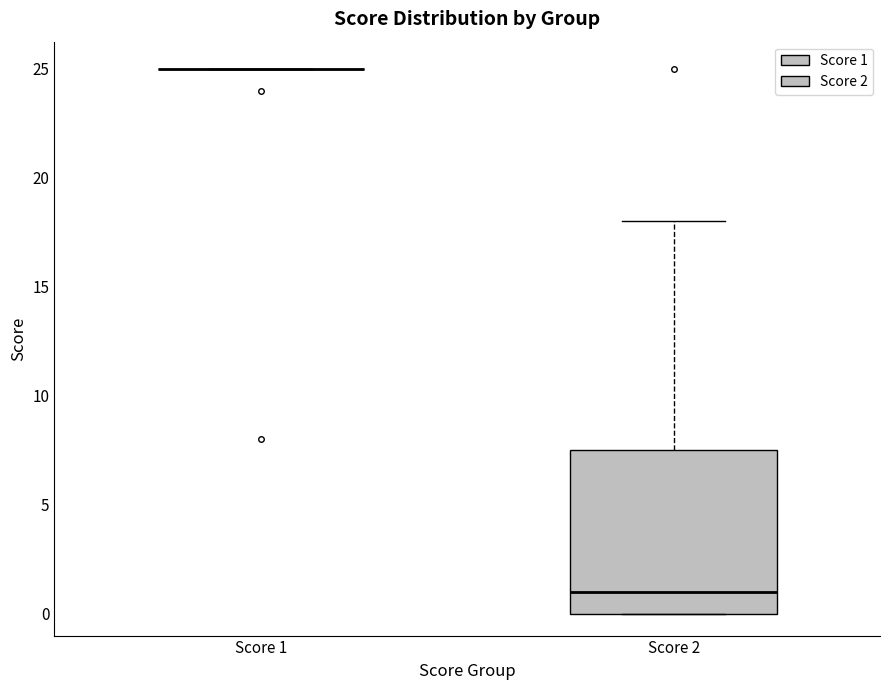

Comparing the boxes themselves (not the whiskers), which one is the tallest?

Score 2